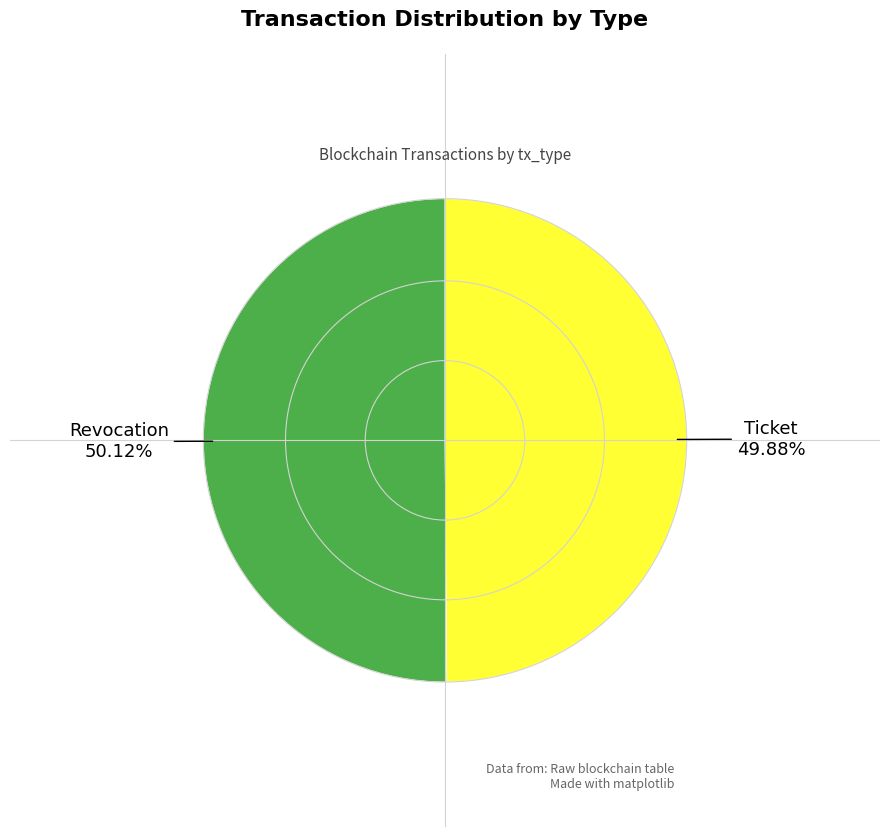

Does any single category account for the majority?

Yes